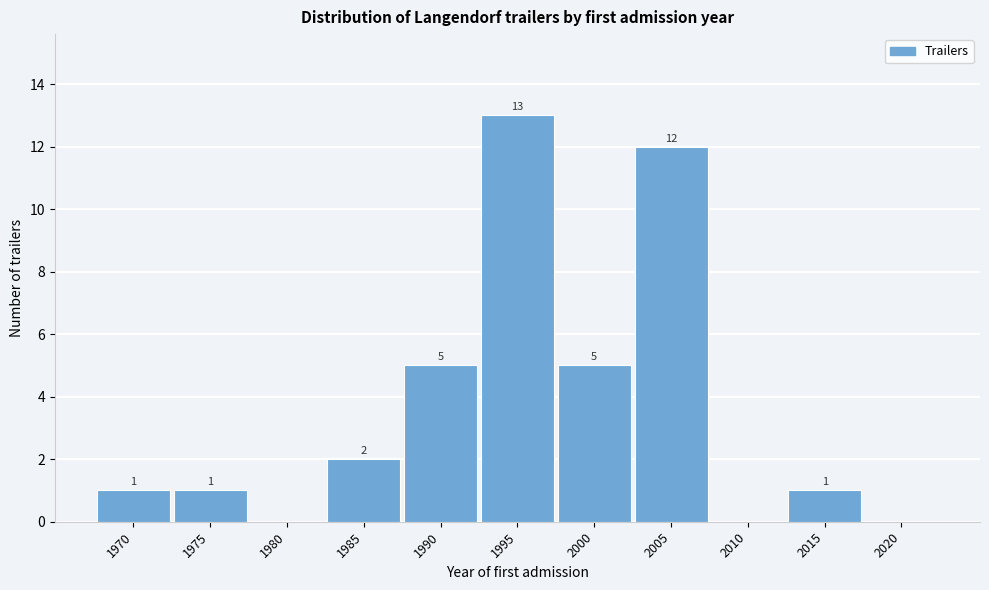

Reading left to right, transcribe all the data shown in this chart.

1970=1	1975=1	1980=0	1985=2	1990=5	1995=13	2000=5	2005=12	2010=0	2015=1	2020=0